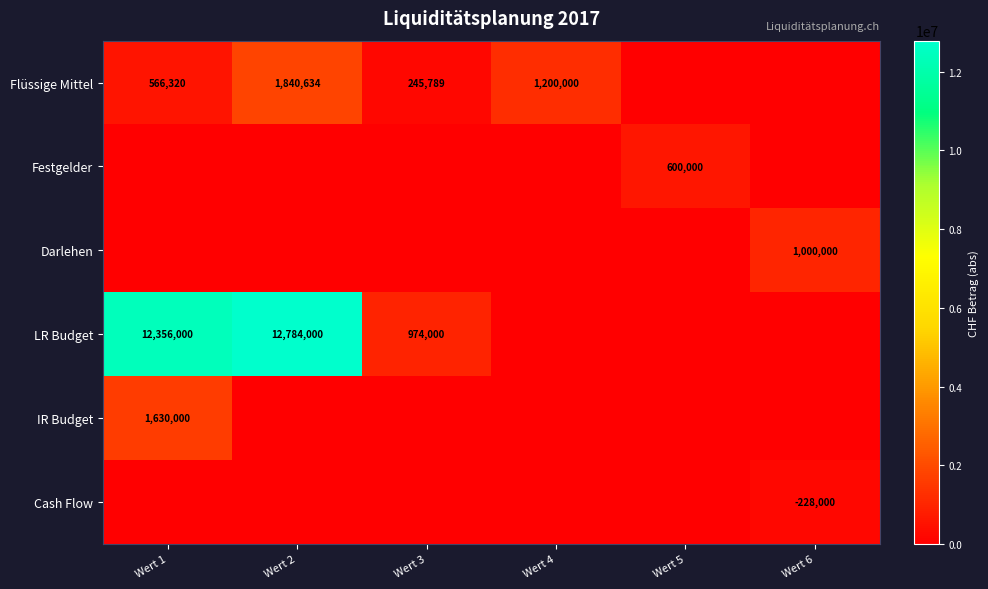

True or false: LR Budget has a value of 974000 at Wert 3.

True